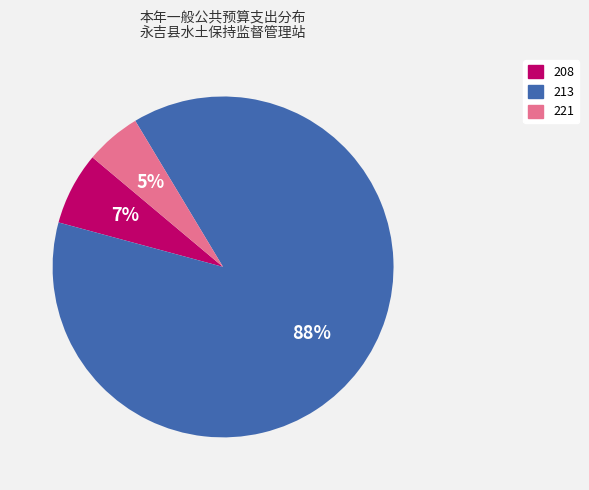

How many slices are in this pie chart?

3